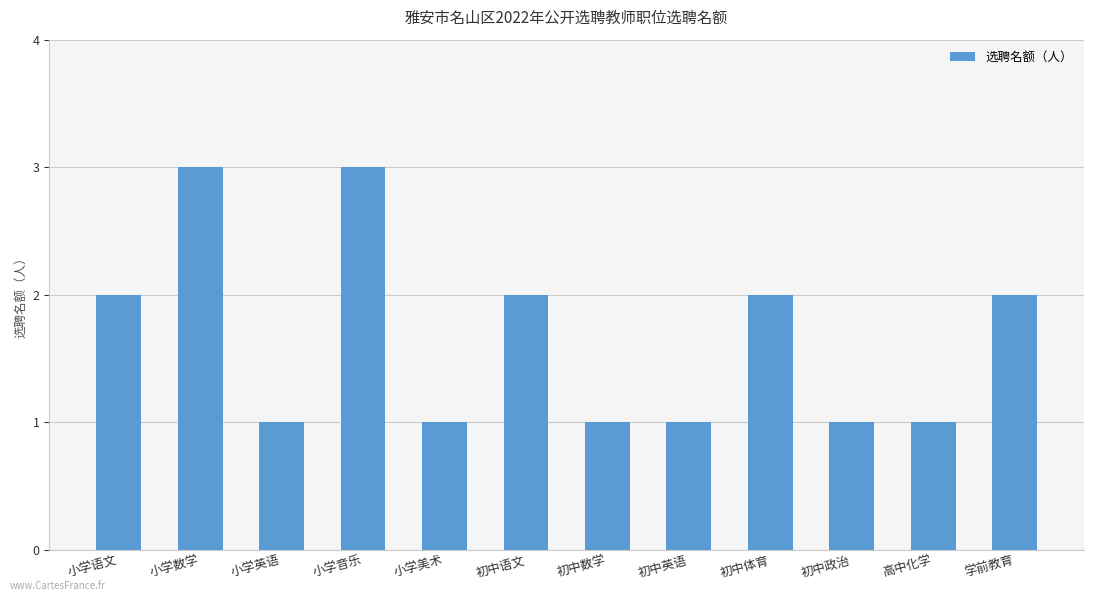

Approximately how many times larger is the value at 小学美术 compared to 初中数学?

1.0